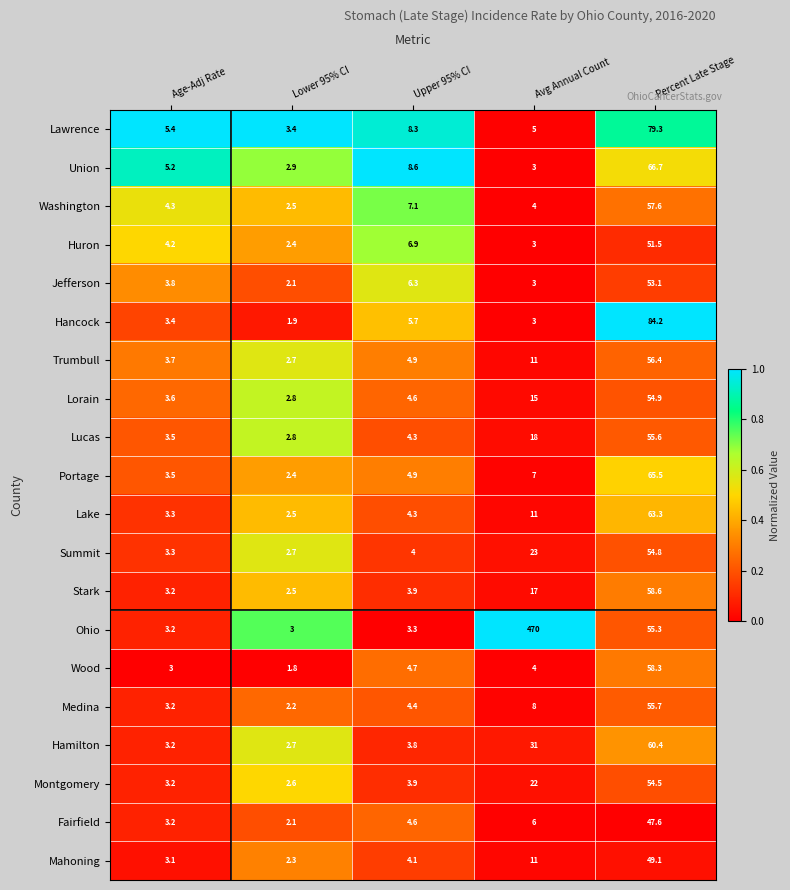

Which series has the widest spread of values?

Ohio